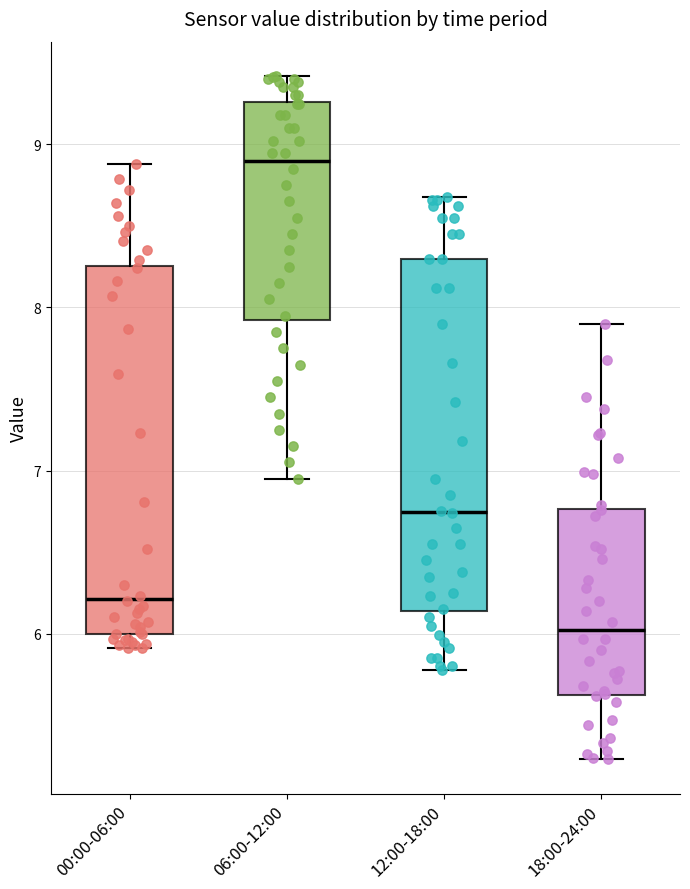

Reading left to right, transcribe this box plot: for each box, give where its median line is, the range the box spans, and where its two whiskers end, as read against the y-axis. The values are not printed on the chart, so give them approximately, as read against the axis.

00:00-06:00: median 6.2, box 6.0 to 8.3, whiskers 5.9 to 8.9
06:00-12:00: median 8.9, box 7.9 to 9.3, whiskers 7.0 to 9.4
12:00-18:00: median 6.7, box 6.1 to 8.3, whiskers 5.8 to 8.7
18:00-24:00: median 6.0, box 5.6 to 6.8, whiskers 5.2 to 7.9